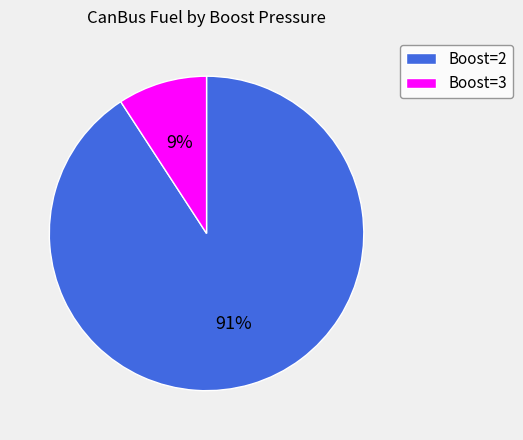

Between Boost=2 and Boost=3, which is larger?

Boost=2